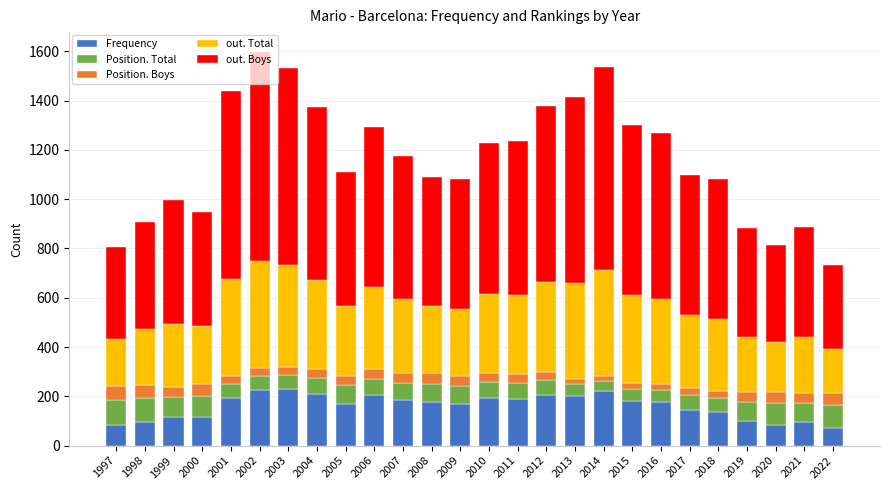

True or false: Frequency has a value of 280 at 2011.

False